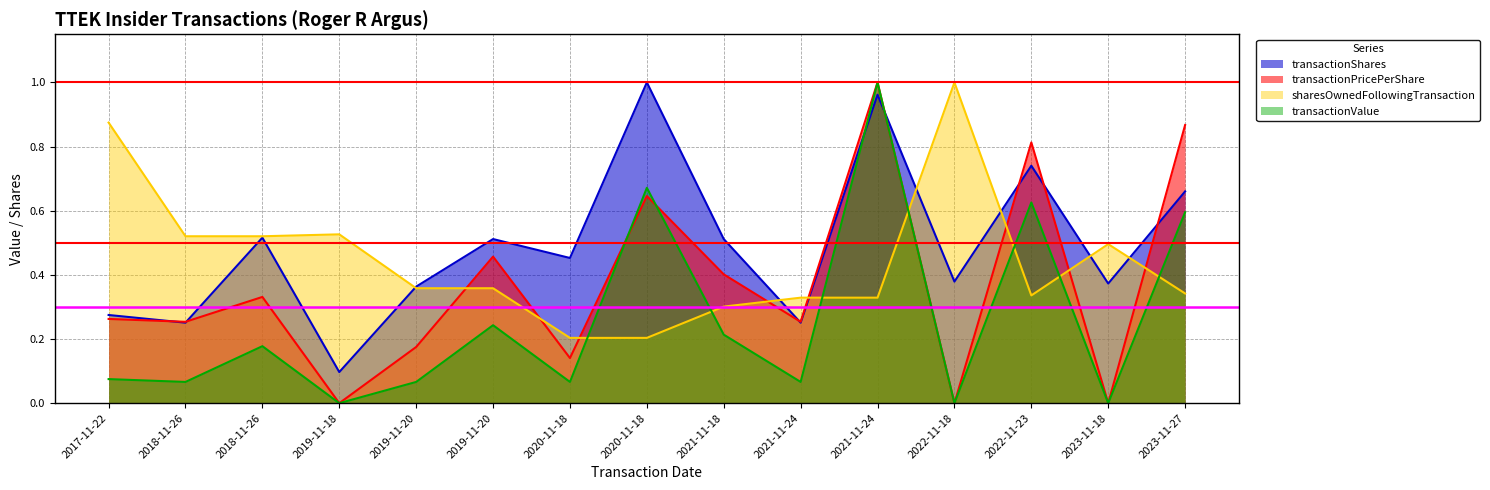

True or false: transactionPricePerShare and transactionShares intersect in this chart.

True